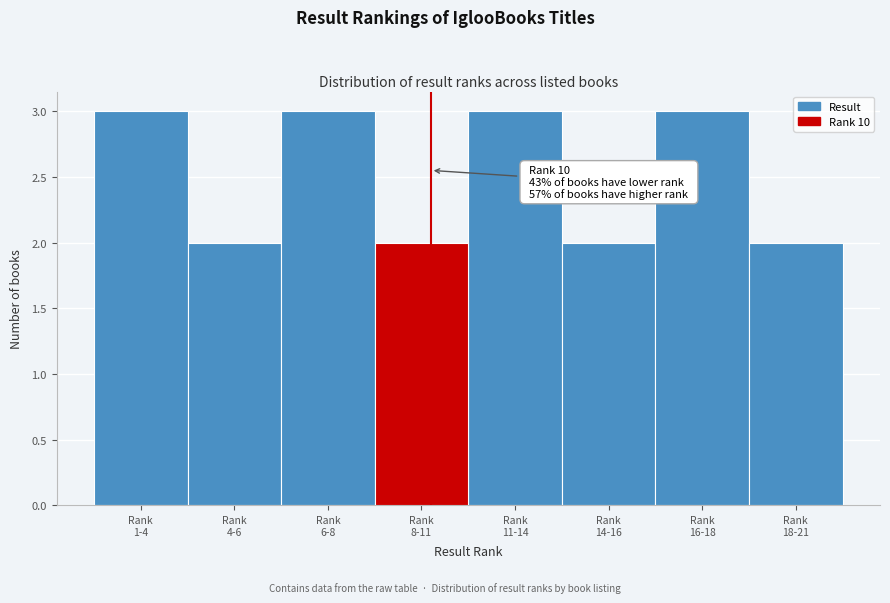

Reading right to left, extract all data points from this chart.

2	3	2	3	2	3	2	3